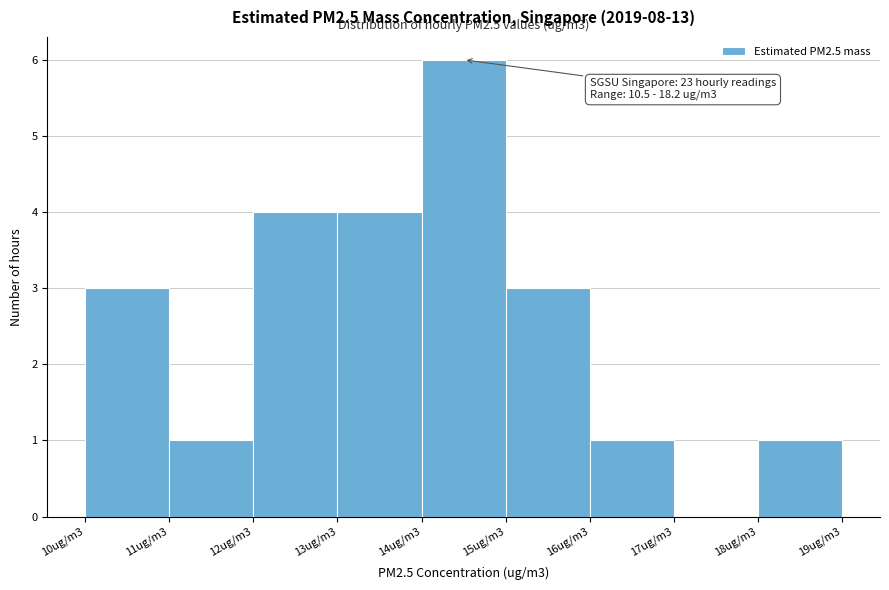

Reading left to right, extract all data points from this chart.

10ug/m3=3	11ug/m3=1	12ug/m3=4	13ug/m3=4	14ug/m3=6	15ug/m3=3	16ug/m3=1	17ug/m3=0	18ug/m3=1